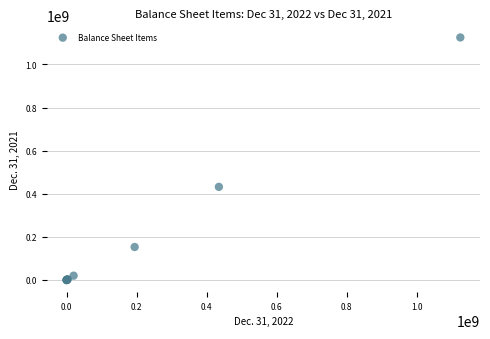

What Y value in the scatter plot is closest to 562497146?

432000000.0